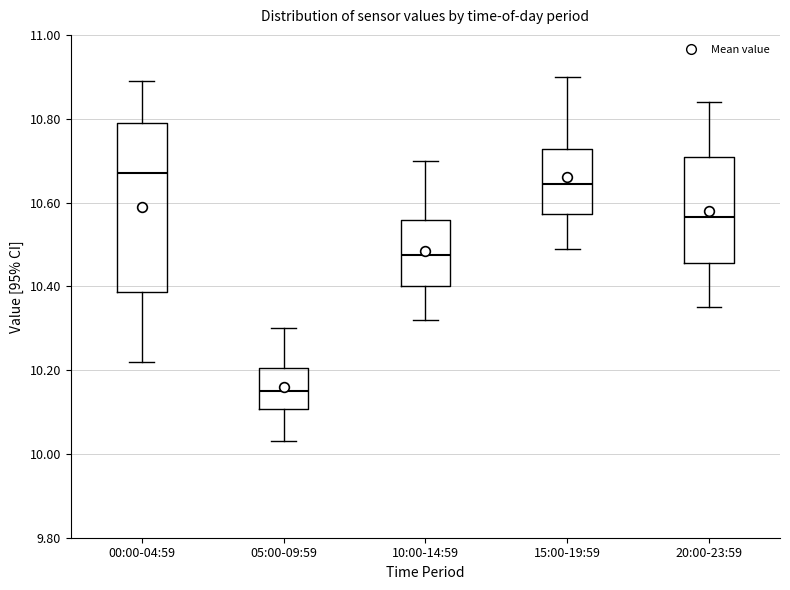

Which box's median line is the lowest?

05:00-09:59